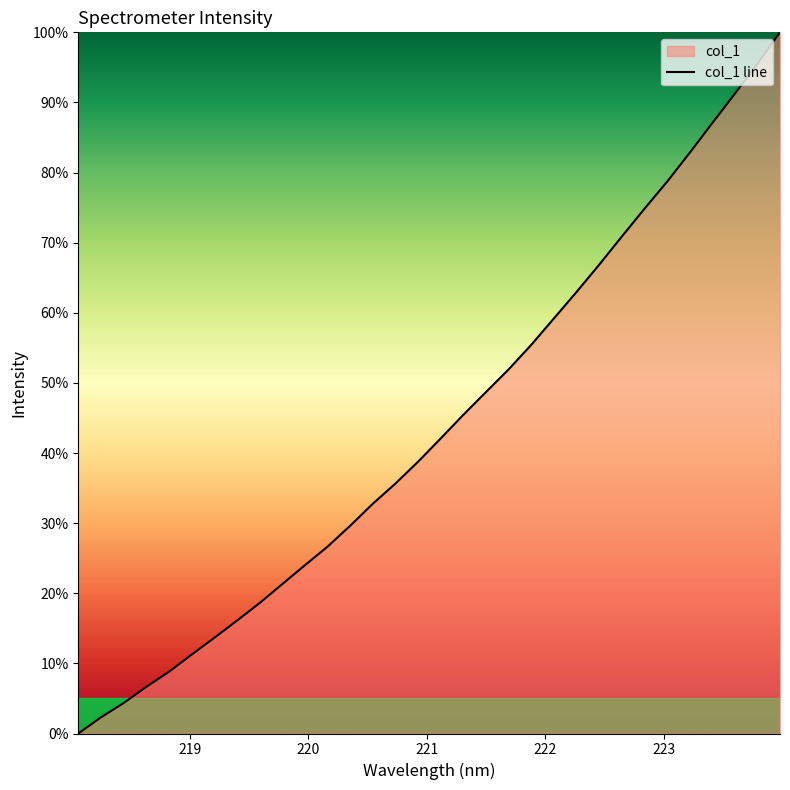

What is the difference between the maximum and minimum values?

100.0